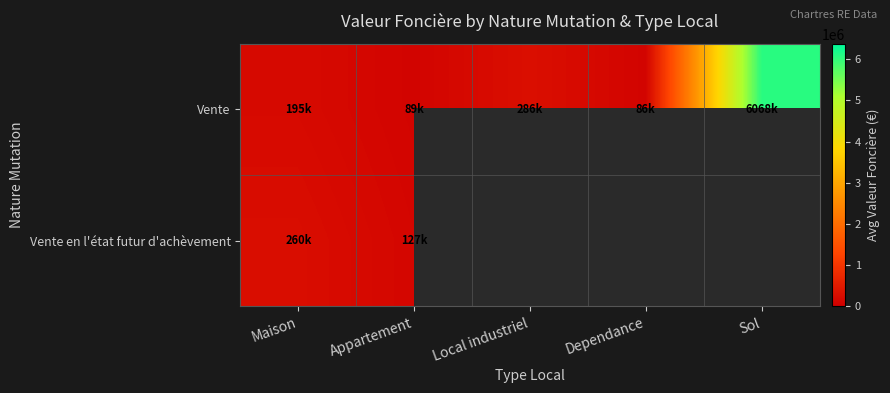

Read the Vente value at Dependance.

86500.0